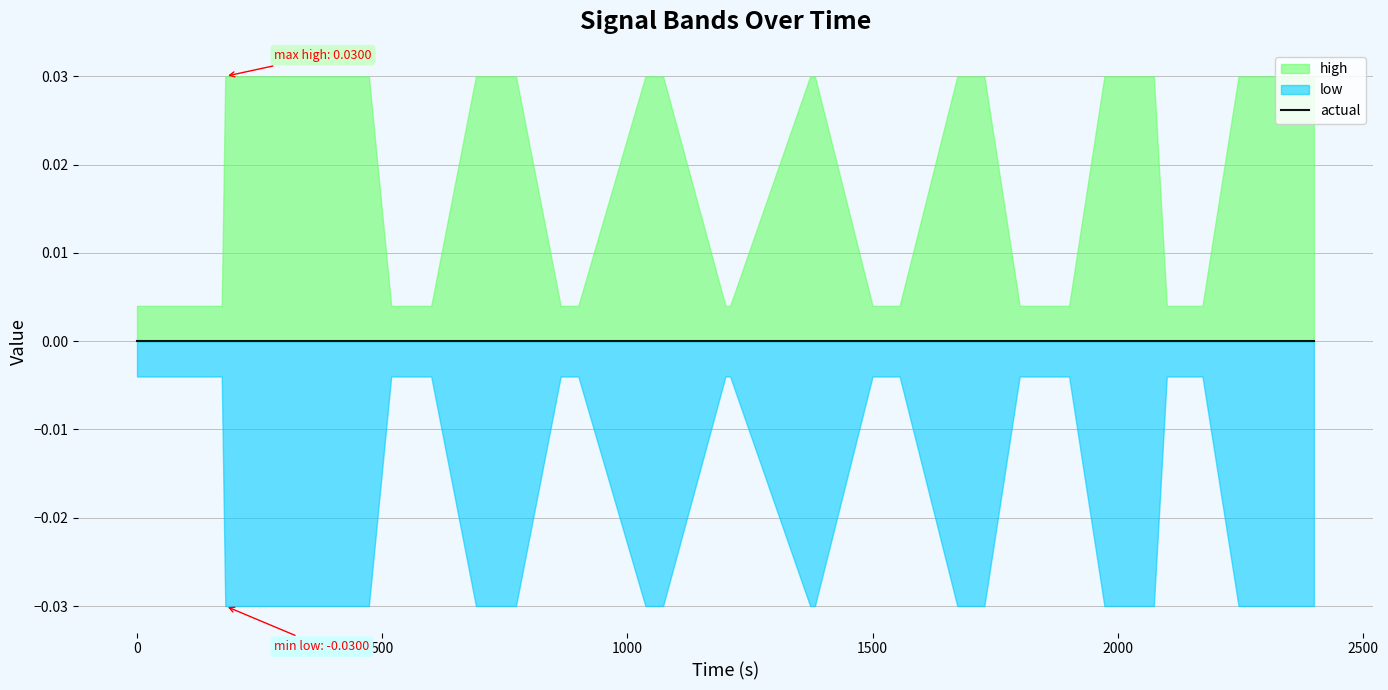

True or false: high and actual cross at least once.

False